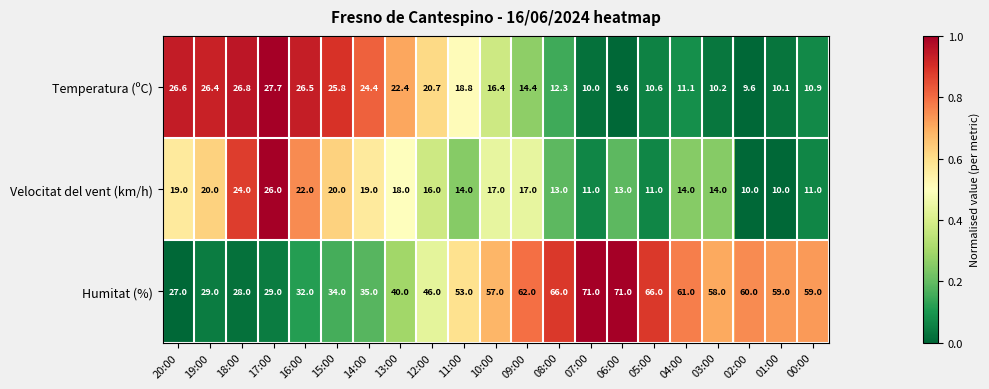

What is the total value across all series at 14:00?

78.4